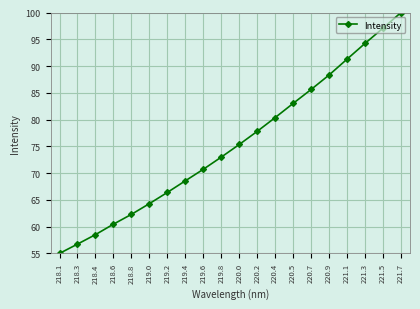

Reading left to right, extract all data points from this chart.

218.1=55.0	218.3=56.7	218.4=58.5	218.6=60.5	218.8=62.3	219.0=64.3	219.2=66.4	219.4=68.6	219.6=70.7	219.8=73.0	220.0=75.3	220.2=77.8	220.4=80.4	220.5=83.0	220.7=85.6	220.9=88.3	221.1=91.3	221.3=94.2	221.5=97.1	221.7=100.0